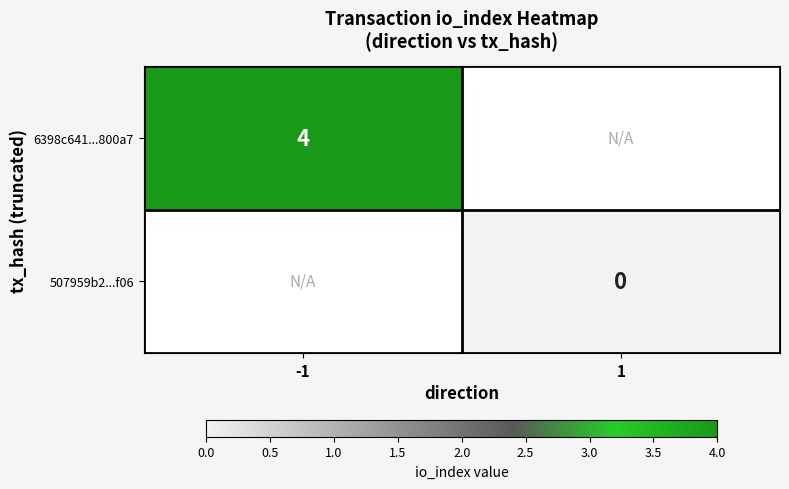

The value of 6398c641...800a7 at -1 is 1.4. True or false?

False